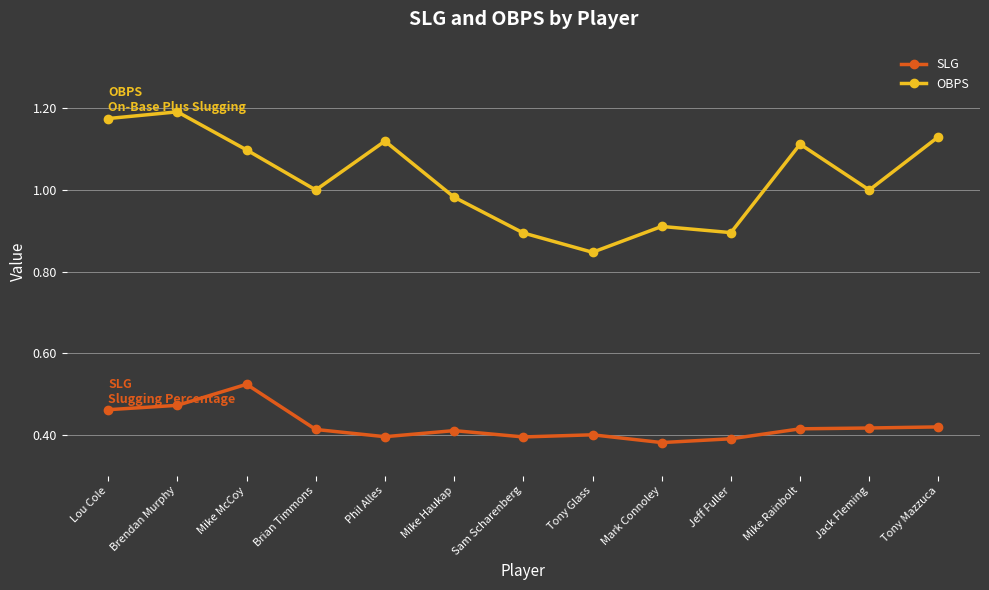

The value of OBPS at Brendan Murphy is 1.2. True or false?

True